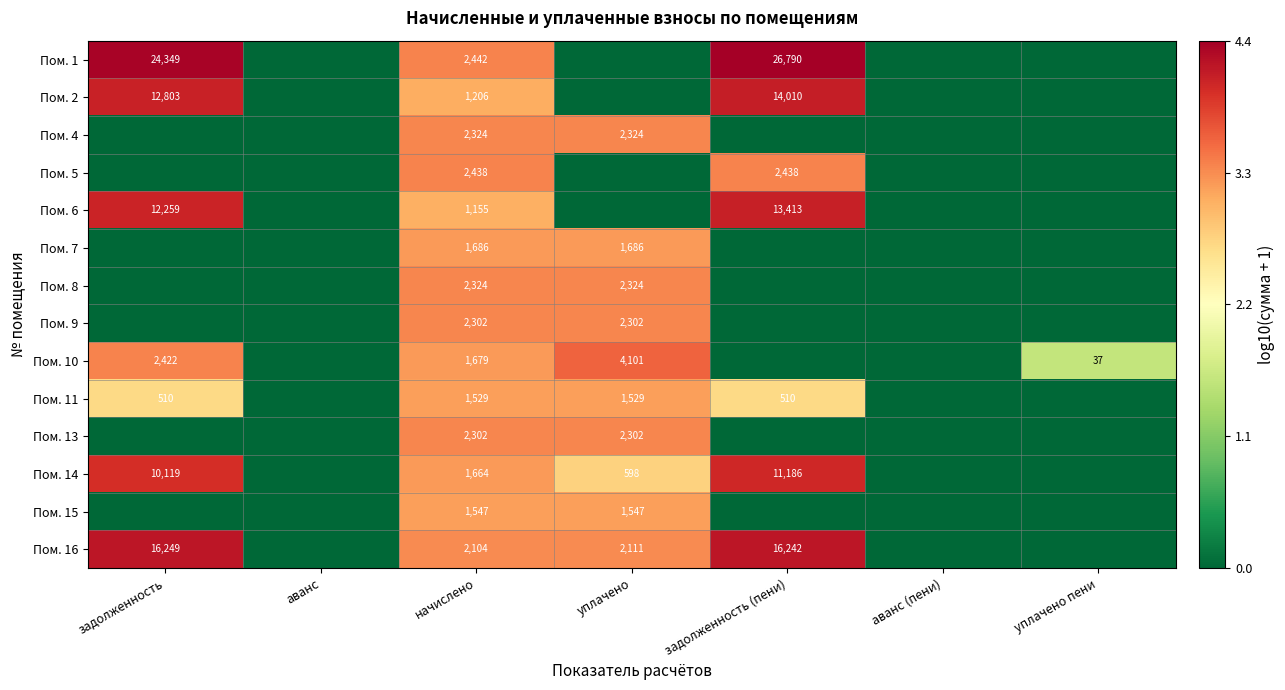

The Пом. 16 series shows 7491 at задолженность (пени). True or false?

False